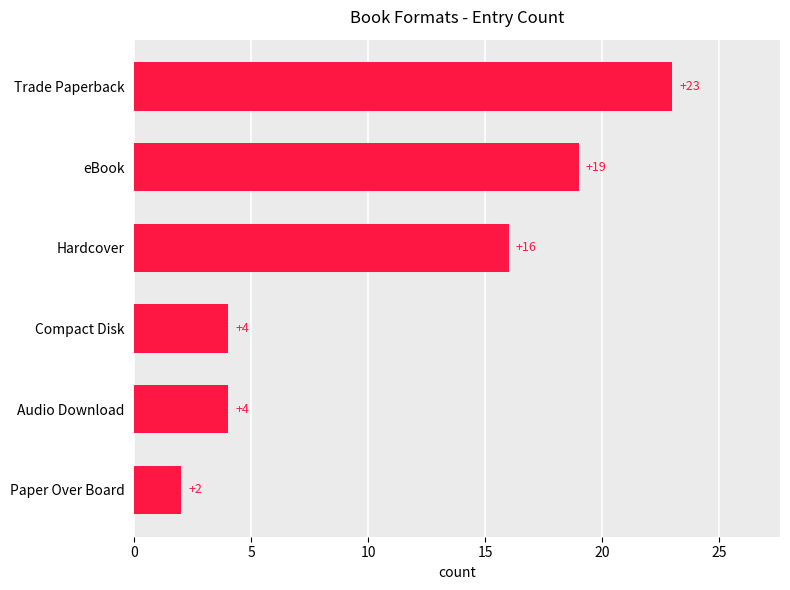

Reading bottom to top, what are all the values shown in this chart?

Paper Over Board=2	Audio Download=4	Compact Disk=4	Hardcover=16	eBook=19	Trade Paperback=23